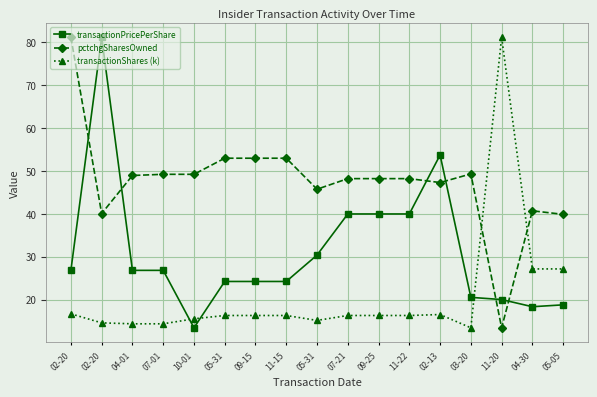

How many values in the transactionPricePerShare series exceed 26?

9